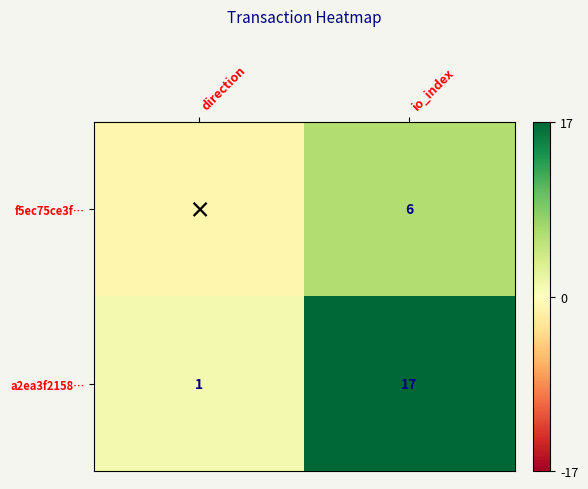

Rank the series at io_index from lowest to highest value.

f5ec75ce3f…, a2ea3f2158…